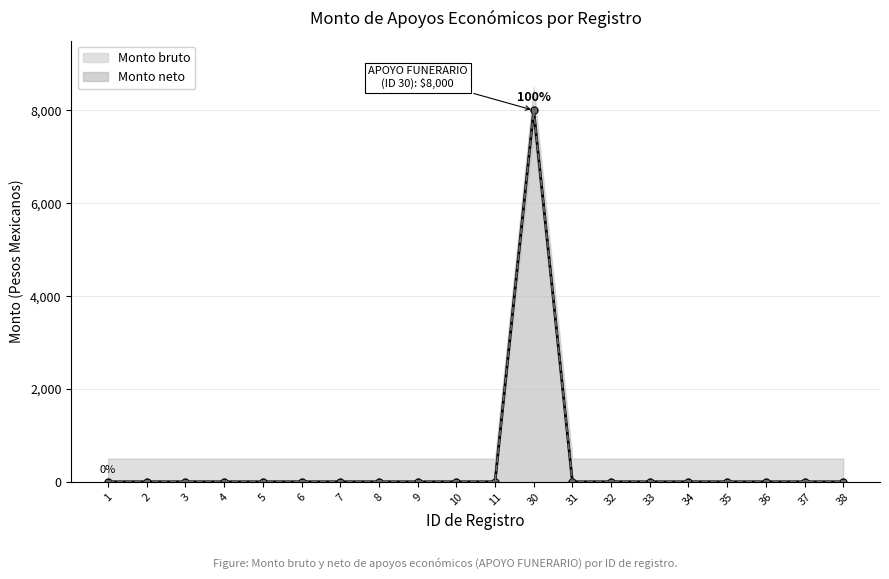

Is it true that Monto bruto equals 0 at 34?

True